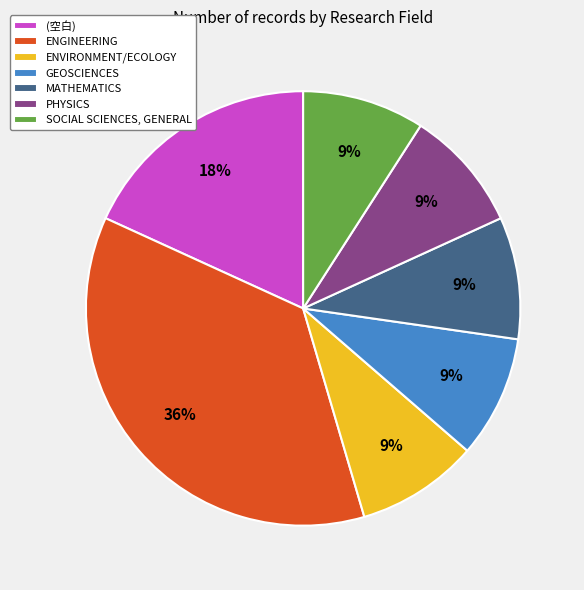

The GEOSCIENCES slice represents 9% of the pie. True or false?

True